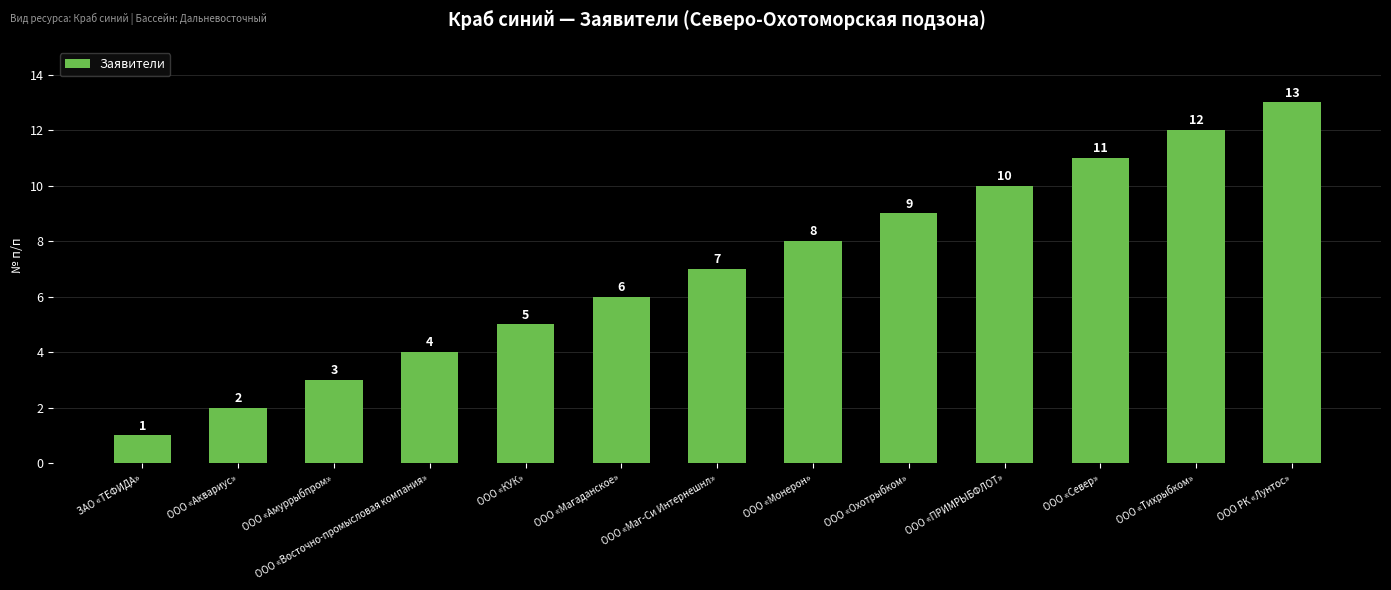

Which category has the lowest value across all series?

ЗАО «ТЕФИДА»